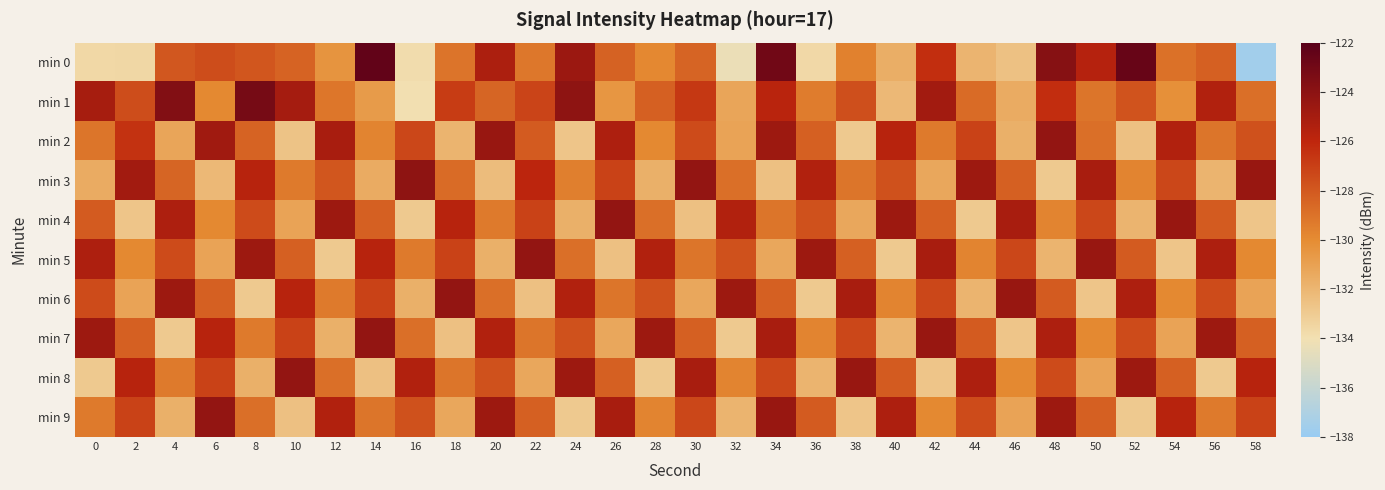

Reading right to left, what are all the values shown in this chart?

min 0: 58=-137.6	56=-128.3	54=-128.9	52=-122.6	50=-125.6	48=-123.8	46=-132.5	44=-131.9	42=-126.3	40=-131.6	38=-129.6	36=-133.6	34=-122.9	32=-134.3	30=-128.4	28=-129.8	26=-128.4	24=-124.6	22=-129.2	20=-125.3	18=-129.1	16=-133.8	14=-122.4	12=-130.4	10=-128.4	8=-127.9	6=-127.5	4=-128.0	2=-133.6	0=-133.6
min 1: 58=-128.9	56=-125.5	54=-130.2	52=-127.8	50=-129.1	48=-126.3	46=-131.5	44=-128.7	42=-124.9	40=-132.1	38=-127.6	36=-129.4	34=-125.8	32=-131.2	30=-126.7	28=-128.3	26=-130.5	24=-124.1	22=-127.2	20=-128.5	18=-126.9	16=-133.9	14=-130.7	12=-129.2	10=-125.0	8=-123.2	6=-129.9	4=-123.6	2=-127.5	0=-125.0
min 2: 58=-127.7	56=-129.1	54=-125.5	52=-132.5	50=-128.9	48=-124.3	46=-131.7	44=-127.1	42=-129.3	40=-125.7	38=-132.9	36=-128.3	34=-124.7	32=-131.1	30=-127.5	28=-129.9	26=-125.3	24=-132.7	22=-128.1	20=-124.5	18=-131.9	16=-127.3	14=-129.7	12=-125.1	10=-132.6	8=-128.4	6=-124.8	4=-131.2	2=-126.5	0=-129.1
min 3: 58=-124.5	56=-131.9	54=-127.3	52=-129.7	50=-125.1	48=-132.9	46=-128.3	44=-124.7	42=-131.3	40=-127.7	38=-129.1	36=-125.5	34=-132.5	32=-128.9	30=-124.3	28=-131.7	26=-127.1	24=-129.5	22=-125.9	20=-132.3	18=-128.7	16=-124.1	14=-131.5	12=-127.9	10=-129.3	8=-125.7	6=-132.1	4=-128.5	2=-124.9	0=-131.5
min 4: 58=-132.7	56=-128.1	54=-124.5	52=-131.9	50=-127.3	48=-129.7	46=-125.1	44=-132.9	42=-128.3	40=-124.7	38=-131.3	36=-127.7	34=-129.1	32=-125.5	30=-132.5	28=-128.9	26=-124.3	24=-131.7	22=-127.1	20=-129.3	18=-125.7	16=-132.9	14=-128.3	12=-124.7	10=-131.1	8=-127.5	6=-129.9	4=-125.3	2=-132.7	0=-128.1
min 5: 58=-129.9	56=-125.3	54=-132.7	52=-128.1	50=-124.5	48=-131.9	46=-127.3	44=-129.7	42=-125.1	40=-132.9	38=-128.3	36=-124.7	34=-131.3	32=-127.7	30=-129.1	28=-125.5	26=-132.5	24=-128.9	22=-124.3	20=-131.7	18=-127.1	16=-129.3	14=-125.7	12=-132.9	10=-128.3	8=-124.7	6=-131.1	4=-127.5	2=-129.9	0=-125.3
min 6: 58=-131.1	56=-127.5	54=-129.9	52=-125.3	50=-132.7	48=-128.1	46=-124.5	44=-131.9	42=-127.3	40=-129.7	38=-125.1	36=-132.9	34=-128.3	32=-124.7	30=-131.3	28=-127.7	26=-129.1	24=-125.5	22=-132.5	20=-128.9	18=-124.3	16=-131.7	14=-127.1	12=-129.3	10=-125.7	8=-132.9	6=-128.3	4=-124.7	2=-131.1	0=-127.5
min 7: 58=-128.3	56=-124.7	54=-131.1	52=-127.5	50=-129.9	48=-125.3	46=-132.7	44=-128.1	42=-124.5	40=-131.9	38=-127.3	36=-129.7	34=-125.1	32=-132.9	30=-128.3	28=-124.7	26=-131.3	24=-127.7	22=-129.1	20=-125.5	18=-132.5	16=-128.9	14=-124.3	12=-131.7	10=-127.1	8=-129.3	6=-125.7	4=-132.9	2=-128.3	0=-124.7
min 8: 58=-125.7	56=-132.9	54=-128.3	52=-124.7	50=-131.1	48=-127.5	46=-129.9	44=-125.3	42=-132.7	40=-128.1	38=-124.5	36=-131.9	34=-127.3	32=-129.7	30=-125.1	28=-132.9	26=-128.3	24=-124.7	22=-131.3	20=-127.7	18=-129.1	16=-125.5	14=-132.5	12=-128.9	10=-124.3	8=-131.7	6=-127.1	4=-129.3	2=-125.7	0=-132.9
min 9: 58=-127.1	56=-129.3	54=-125.7	52=-132.9	50=-128.3	48=-124.7	46=-131.1	44=-127.5	42=-129.9	40=-125.3	38=-132.7	36=-128.1	34=-124.5	32=-131.9	30=-127.3	28=-129.7	26=-125.1	24=-132.9	22=-128.3	20=-124.7	18=-131.3	16=-127.7	14=-129.1	12=-125.5	10=-132.5	8=-128.9	6=-124.3	4=-131.7	2=-127.1	0=-129.3